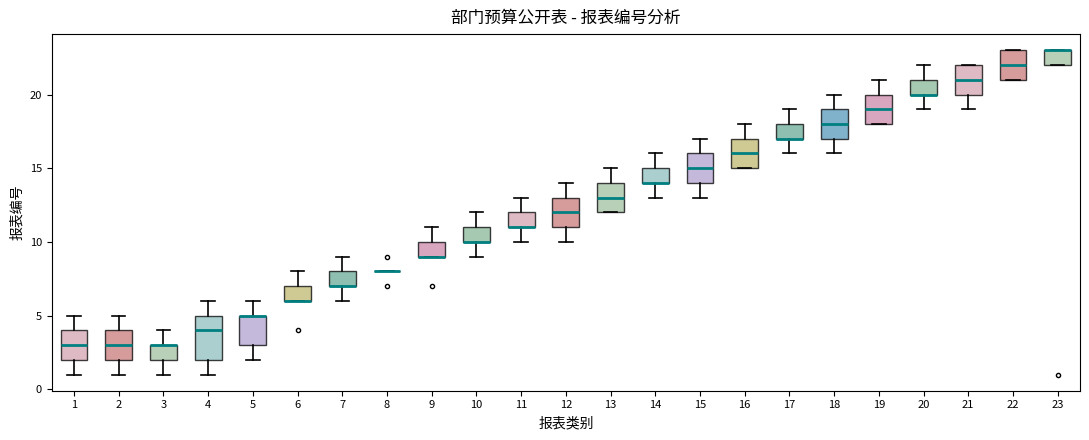

Comparing the boxes themselves (not the whiskers), which one is the tallest?

4